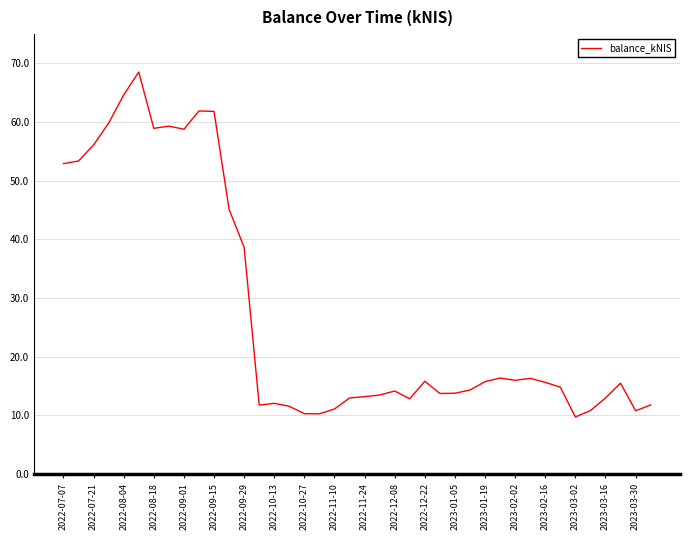

Does the chart have visible grid lines?

Yes